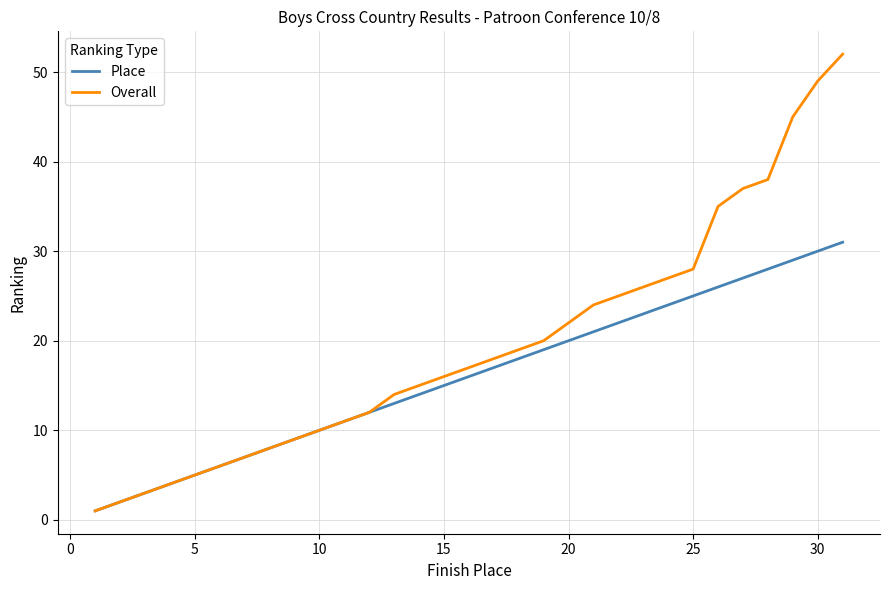

Which series has the widest spread of values?

Overall